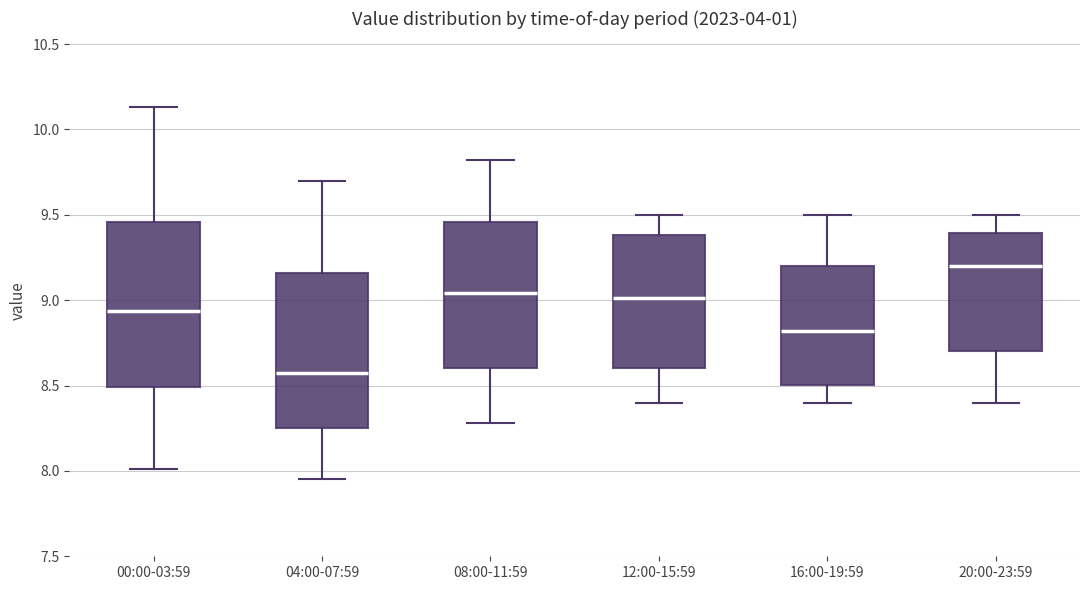

Where is the upper edge of the box for 04:00-07:59 on the y-axis? The values are not printed on the chart, so give them approximately, as read against the axis.

9.15